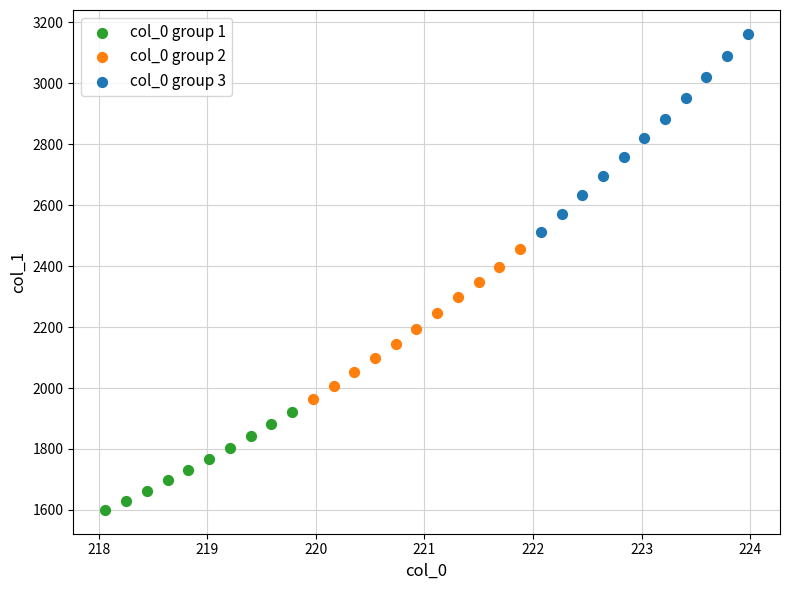

Which series has the widest spread of Y values?

col_0 group 3